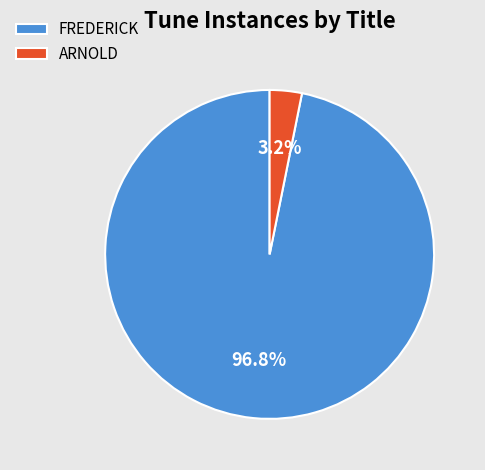

Between ARNOLD and FREDERICK, which is larger?

FREDERICK